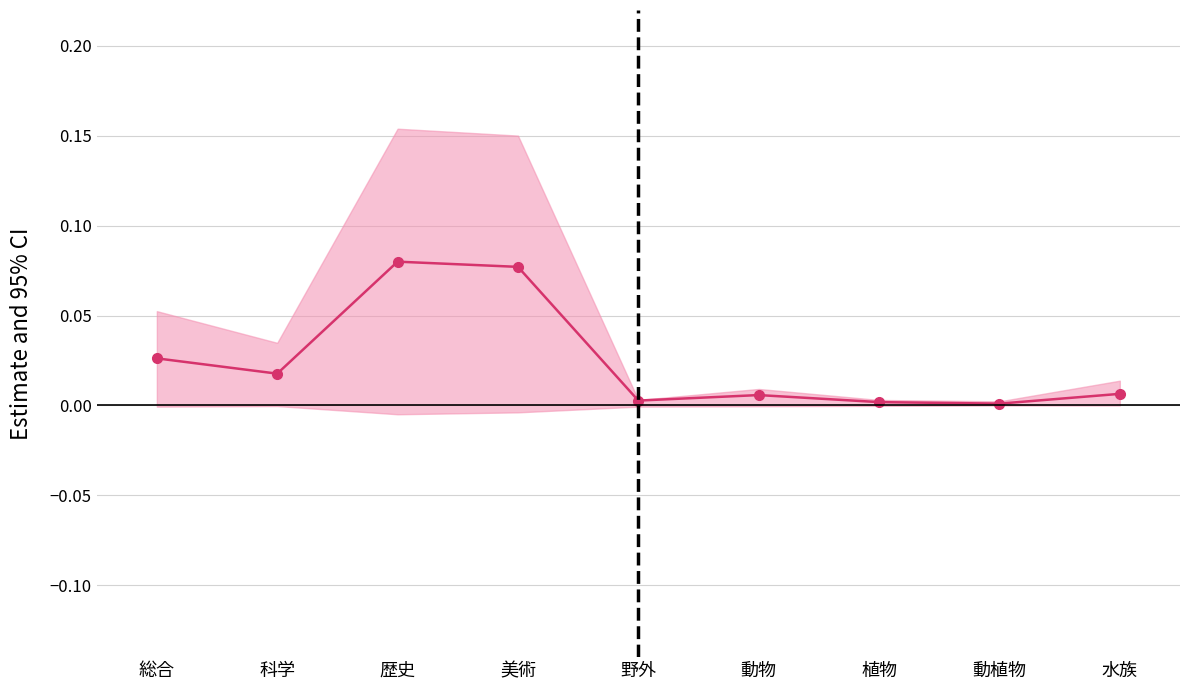

Which has a higher value, 科学 or 動物?

科学